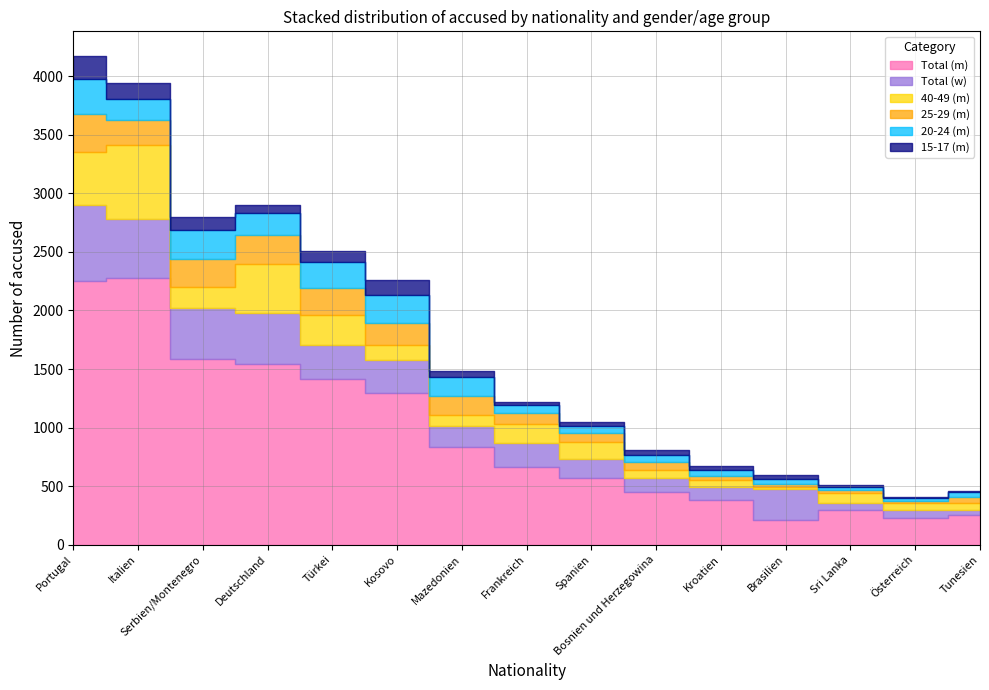

Reading left to right, list all the values displayed in this chart.

Total (m): 2254	2276	1584	1545	1418	1295	832	664	574	449	382	210	297	232	251
Total (w): 646	505	441	430	291	279	181	203	160	118	113	263	56	66	43
40-49 (m): 455	630	176	423	253	134	93	163	146	74	58	23	92	55	64
25-29 (m): 321	219	239	242	227	185	163	94	74	62	35	25	19	23	53
20-24 (m): 299	172	245	189	221	235	163	73	59	64	54	37	25	22	40
15-17 (m): 199	143	117	68	101	131	51	24	37	40	31	37	17	10	6